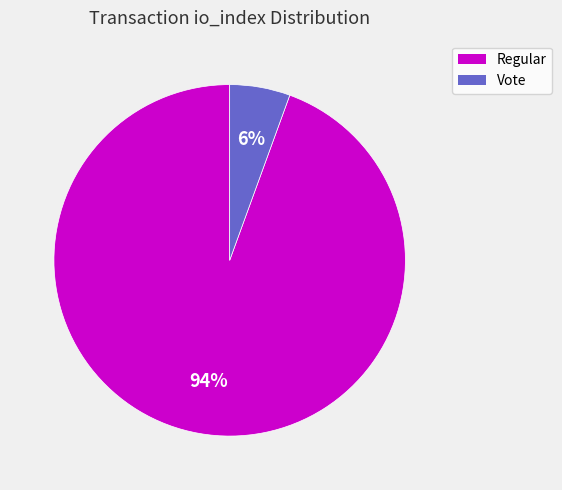

Does any single category account for the majority?

Yes